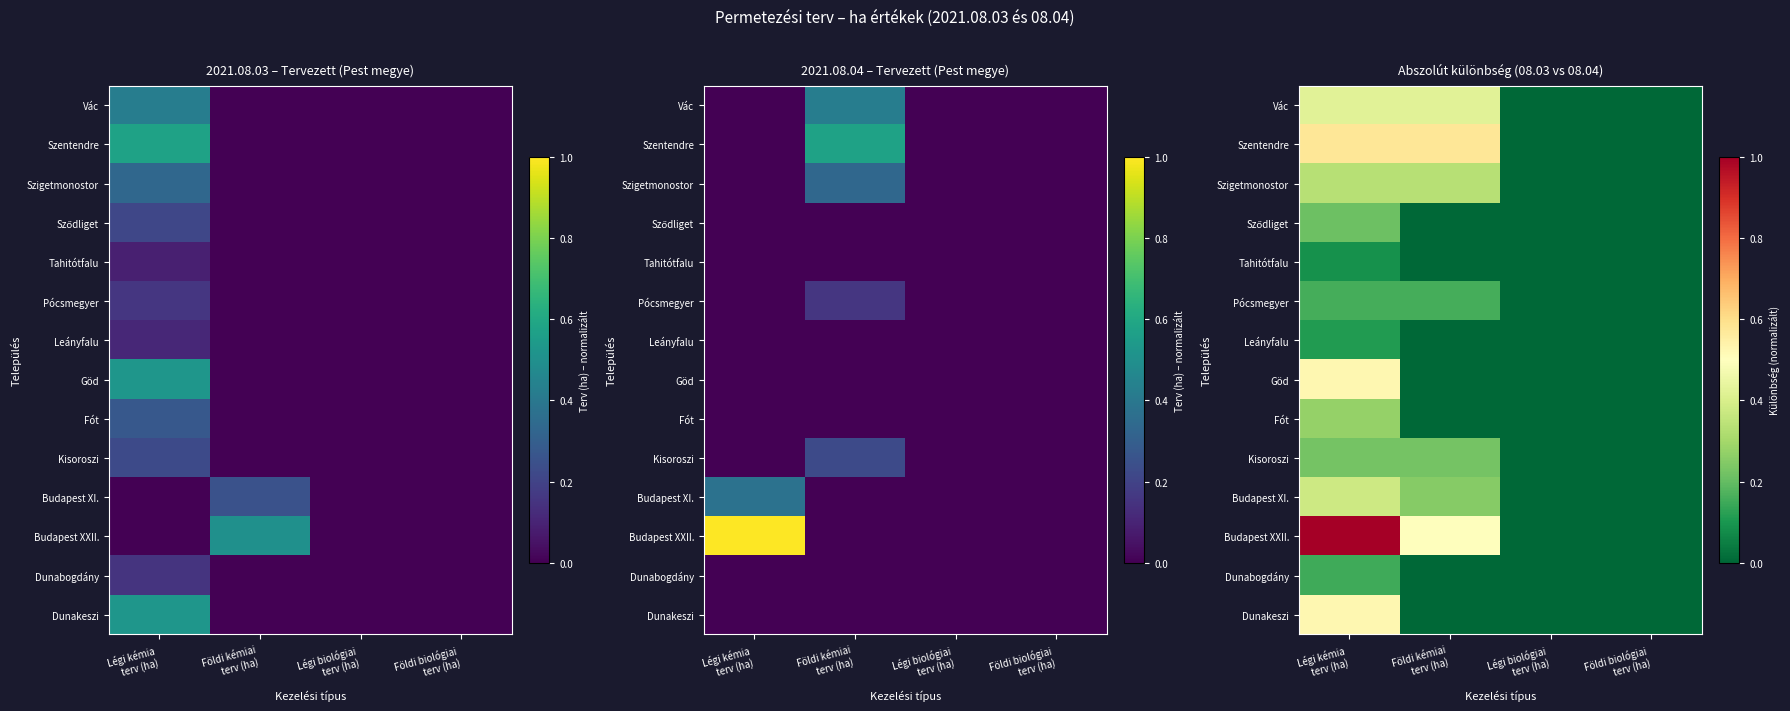

At Légi kémia terv (ha), list the series in order from smallest to largest.

Tahitótfalu, Leányfalu, Dunabogdány, Pócsmegyer, Sződliget, Kisoroszi, Fót, Szigetmonostor, Budapest XI., Vác, Göd, Dunakeszi, Szentendre, Budapest XXII.